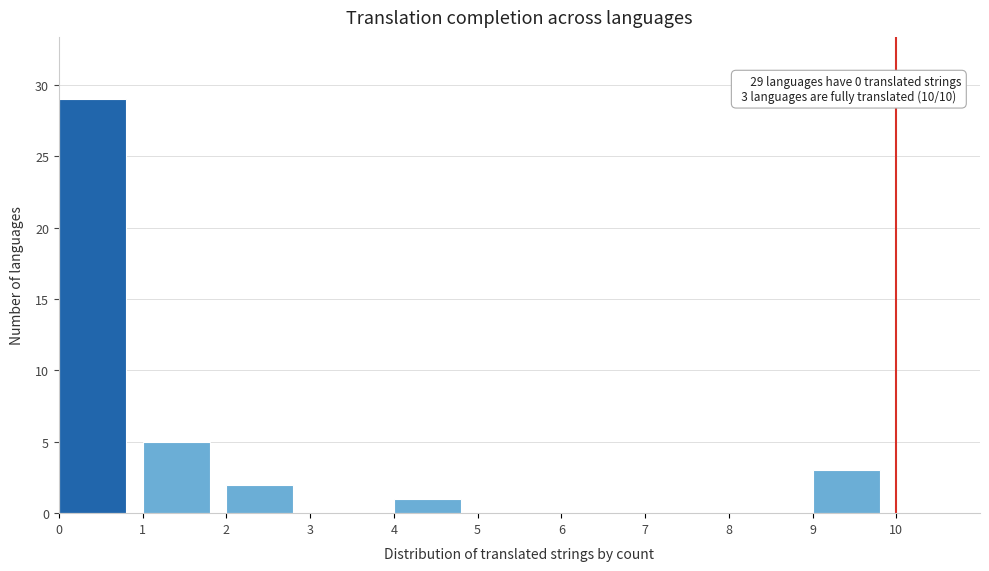

Over which range of the x-axis is the bar tallest?

0 to 1